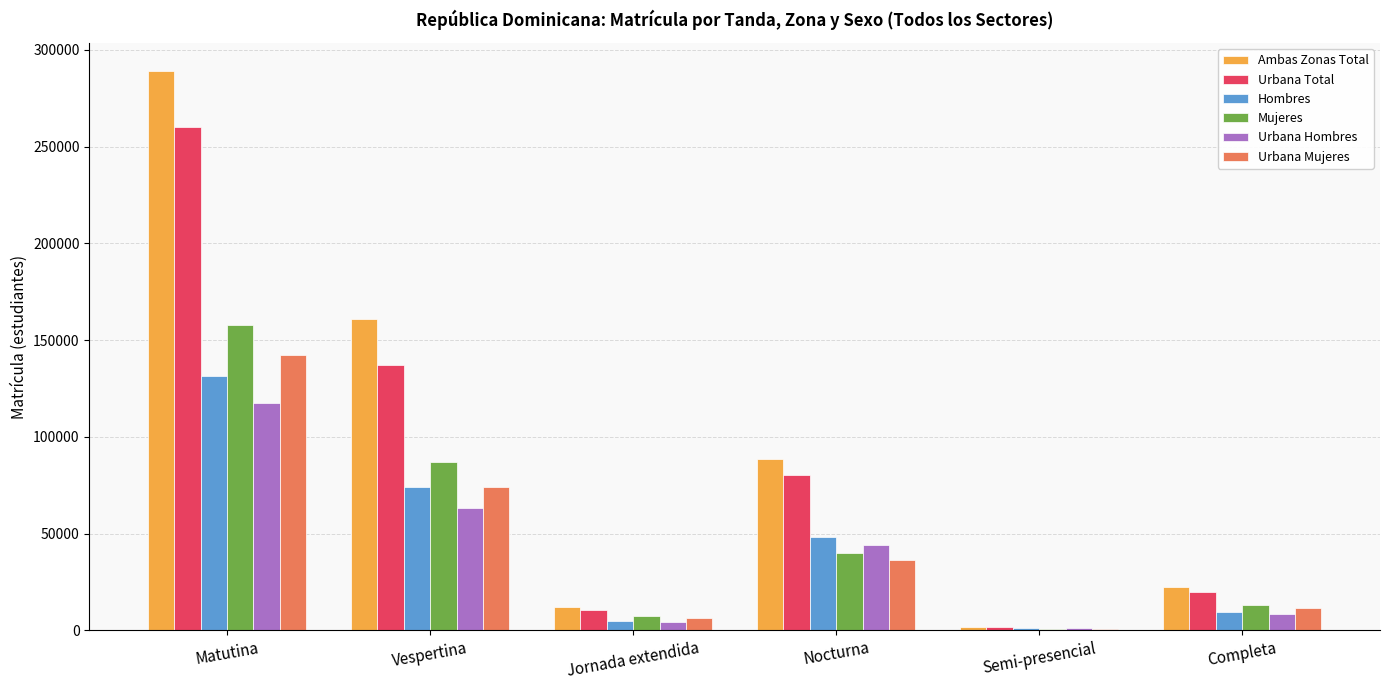

At which label does Hombres reach its peak?

Matutina